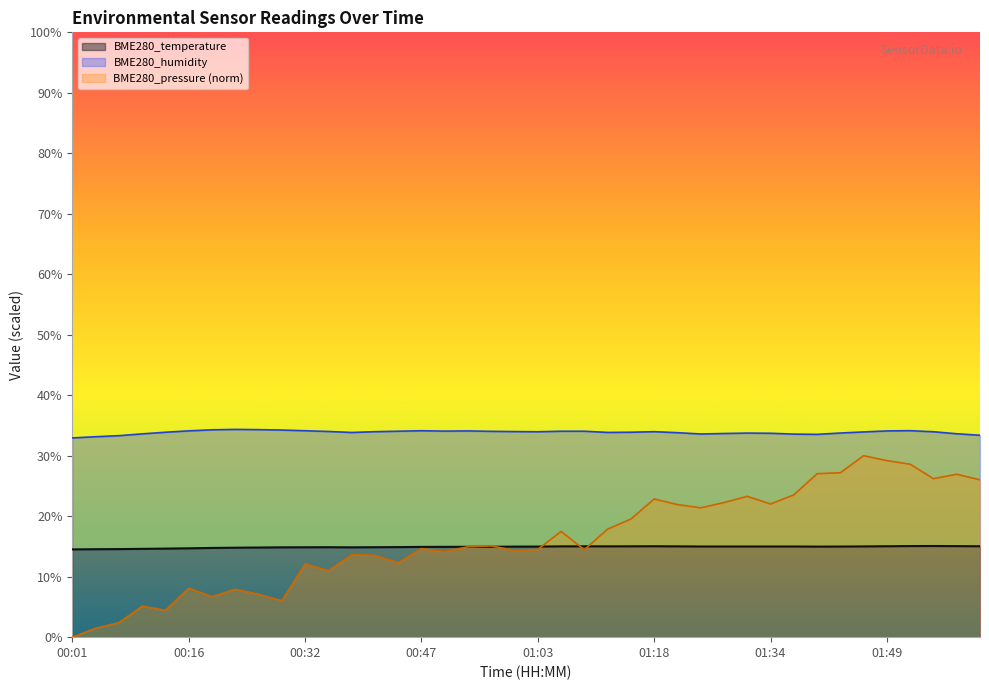

What is the difference between the maximum and minimum values in the BME280_pressure series?

30.0